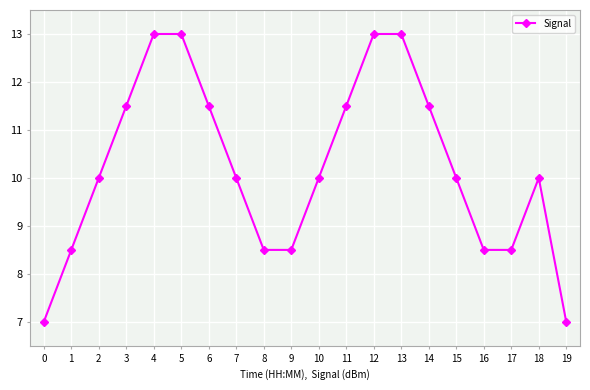

What is the maximum value shown in the chart?

13.0